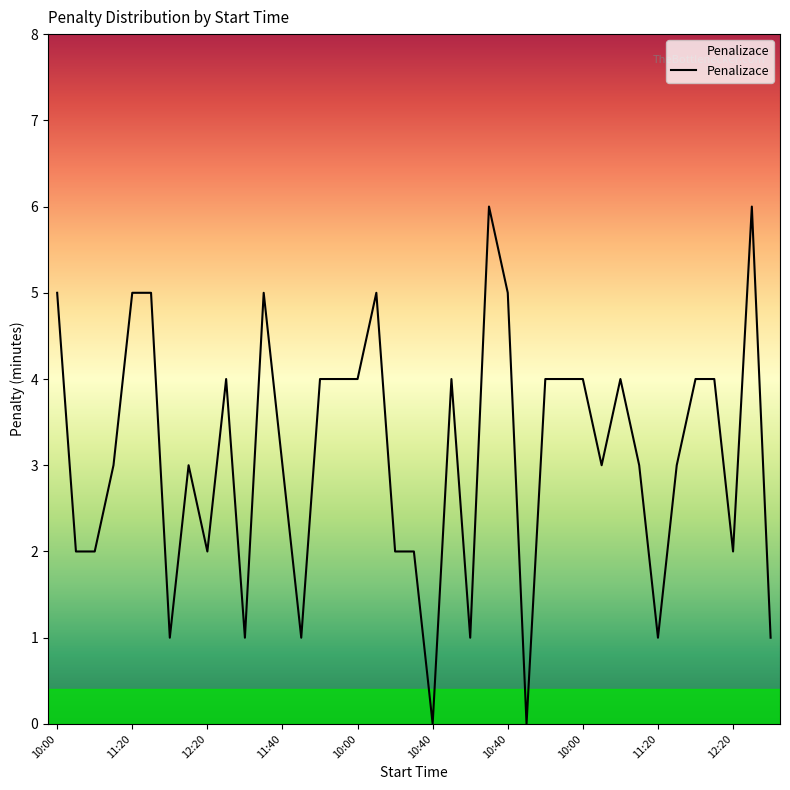

What is the difference between the maximum and minimum values?

6